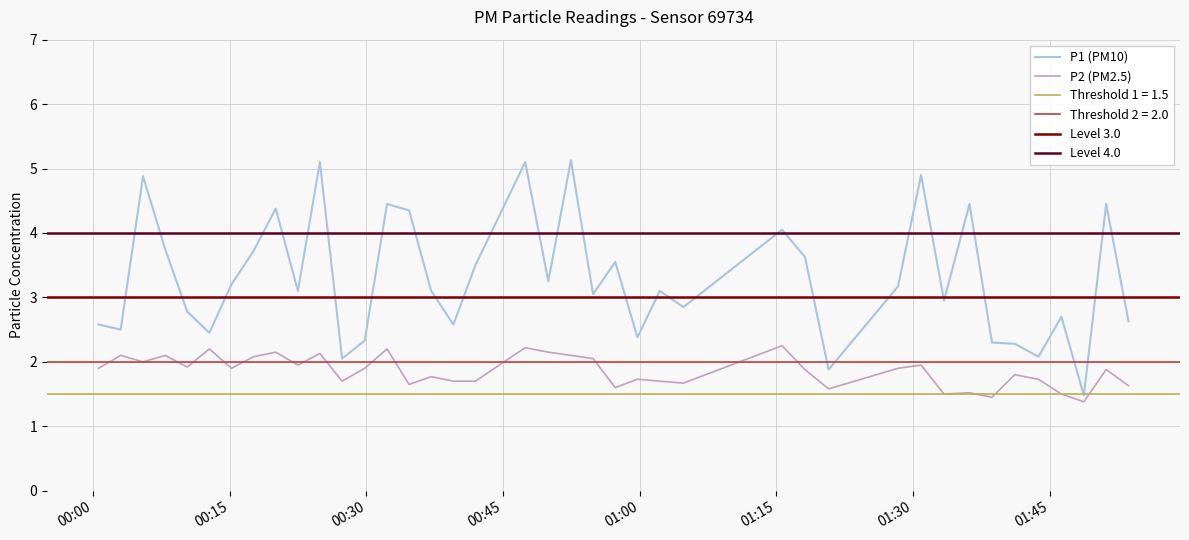

In P2, how many points are lower than both neighbors (excluding endpoints)?

12